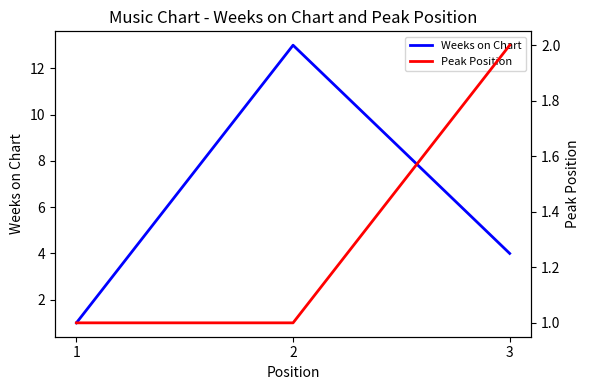

Which series has the widest spread of values?

Weeks on Chart